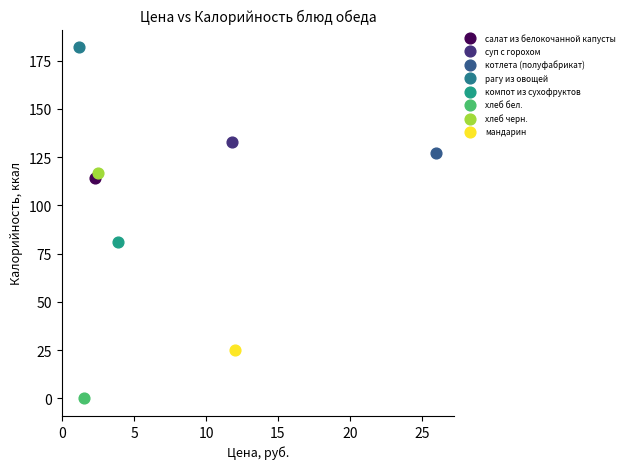

Which series contains the highest Y value?

рагу из овощей